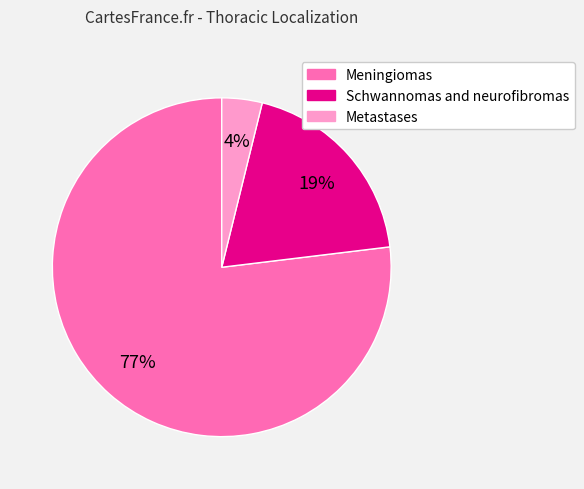

To the nearest percent, what is the difference between the largest and smallest slice percentages?

73%